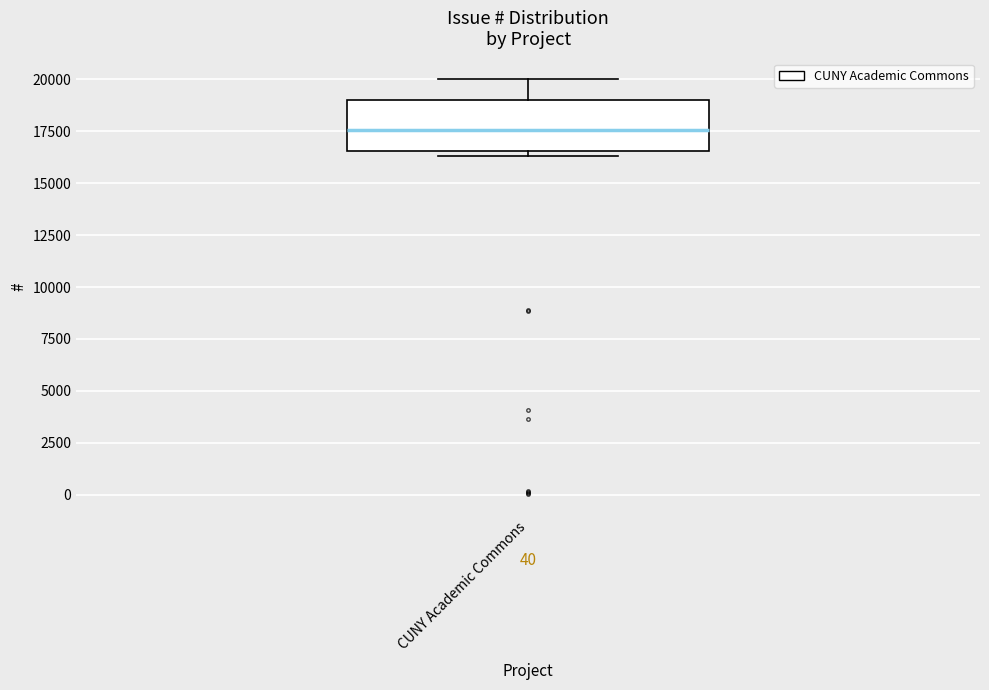

Where does the median line of the box for CUNY Academic Commons sit on the y-axis? The values are not printed on the chart, so give them approximately, as read against the axis.

17500